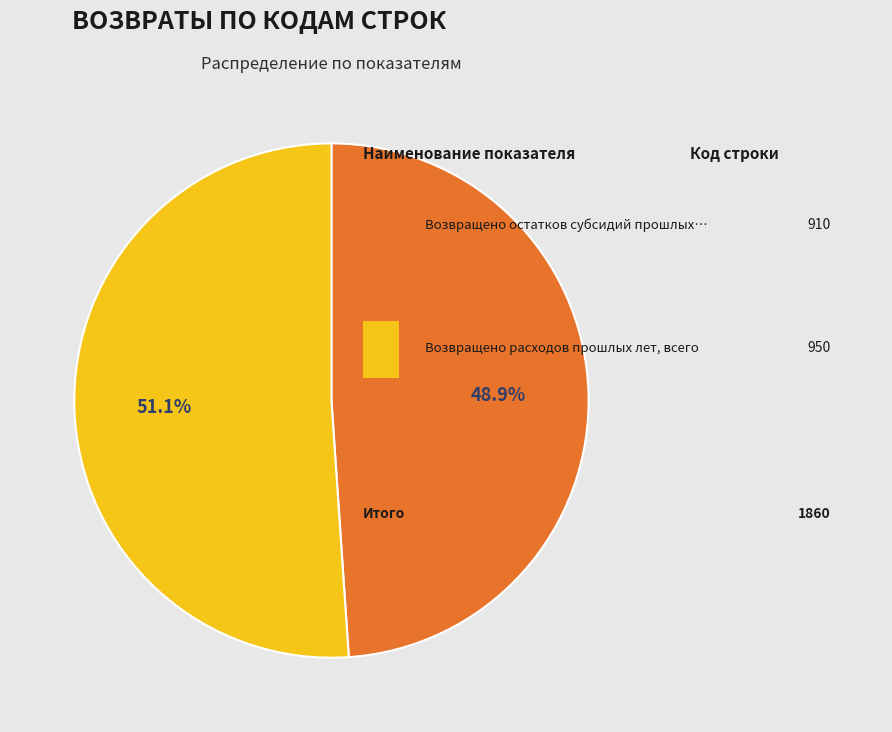

Does any single category account for the majority?

Yes